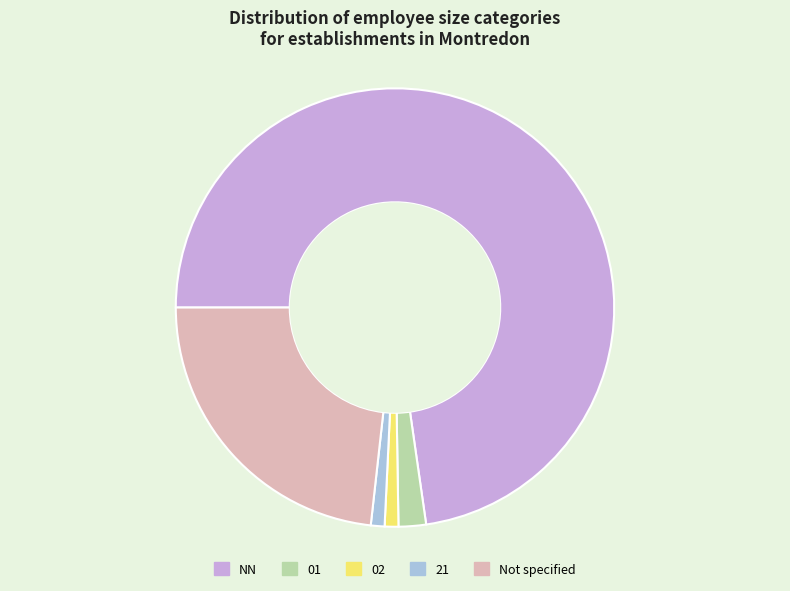

Is there any slice that represents more than half of the pie?

Yes